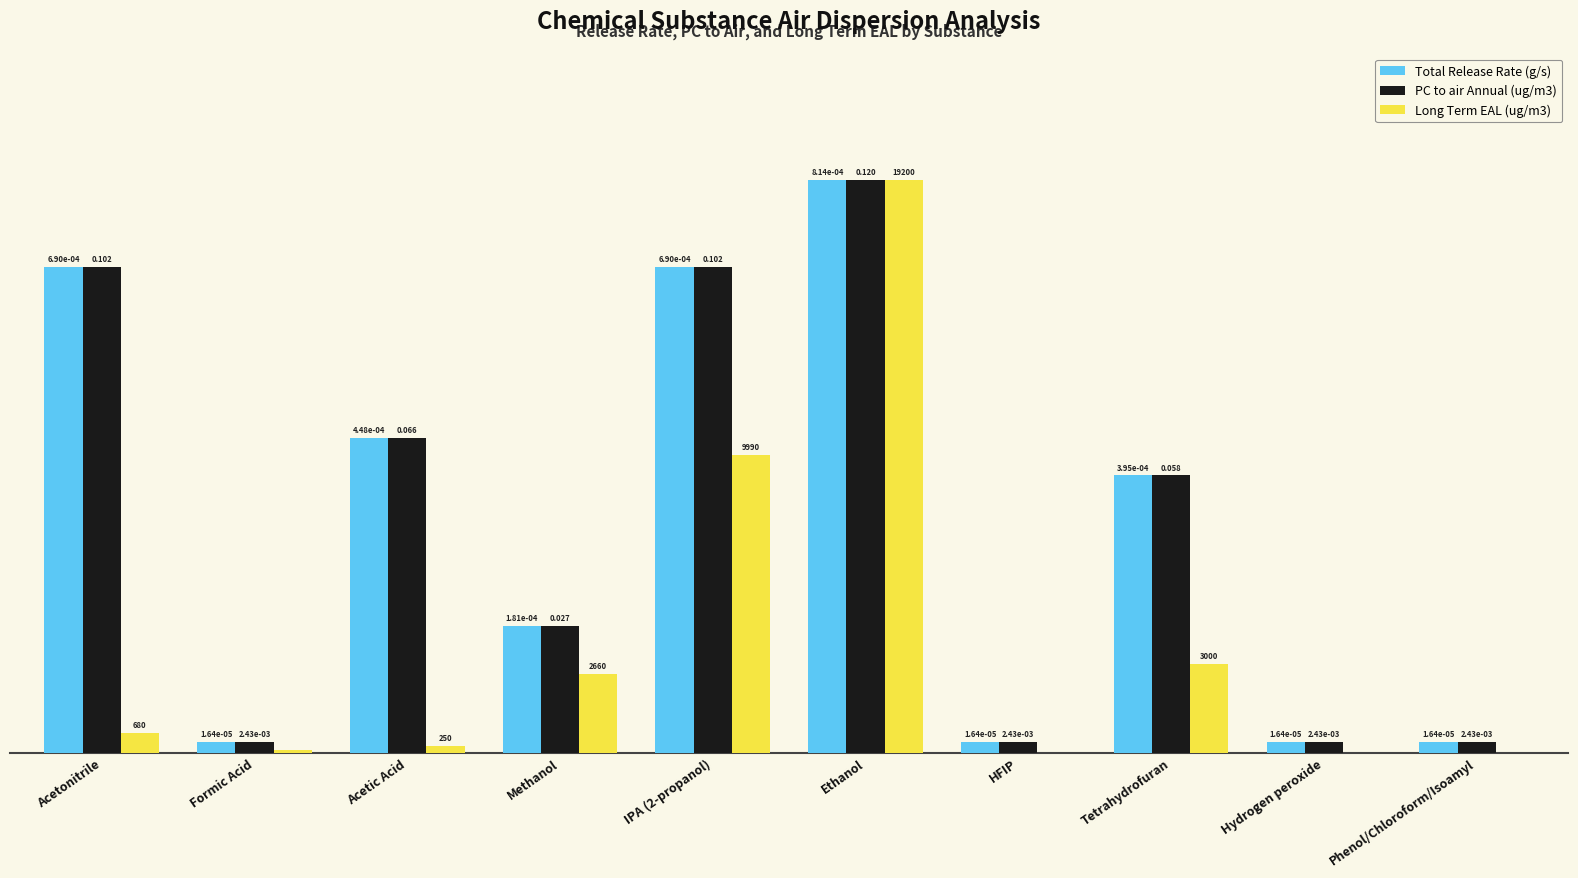

Which series has the largest range (max minus min)?

Long Term EAL (ug/m3)